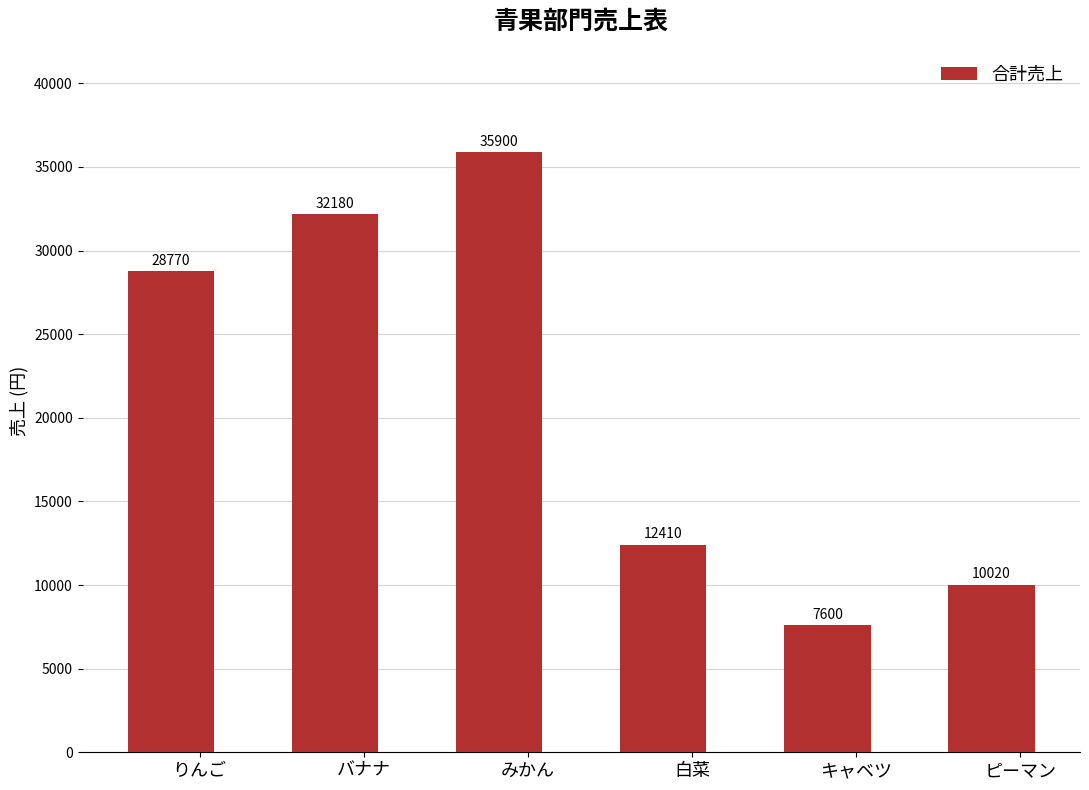

Which category has the lowest value across all series?

キャベツ